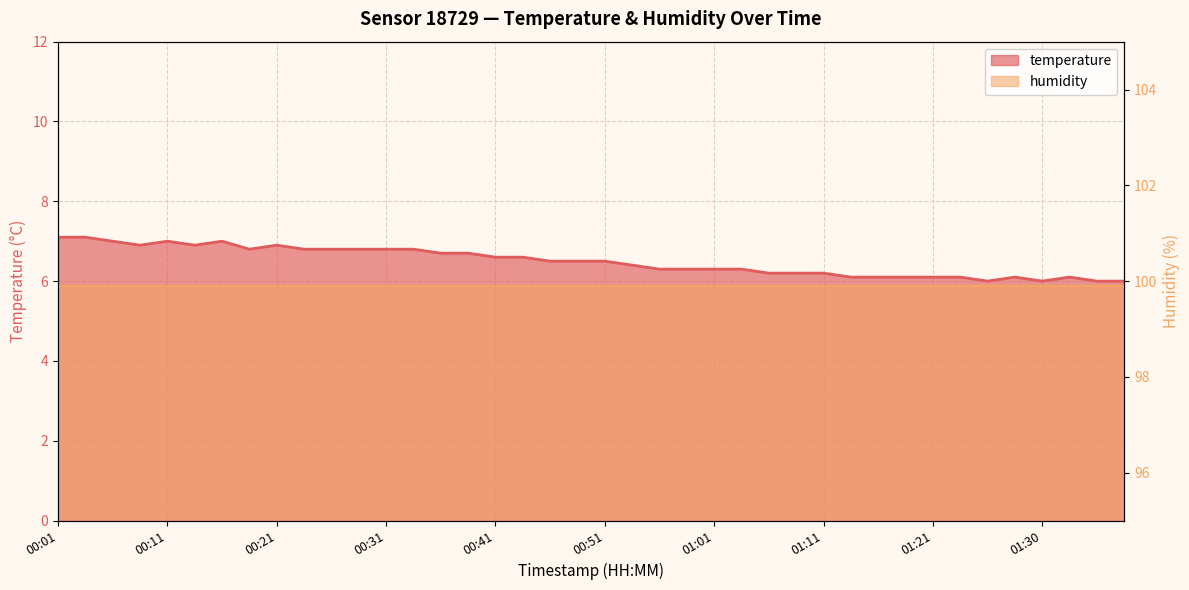

What is the label of the 19th point from the right?

00:53